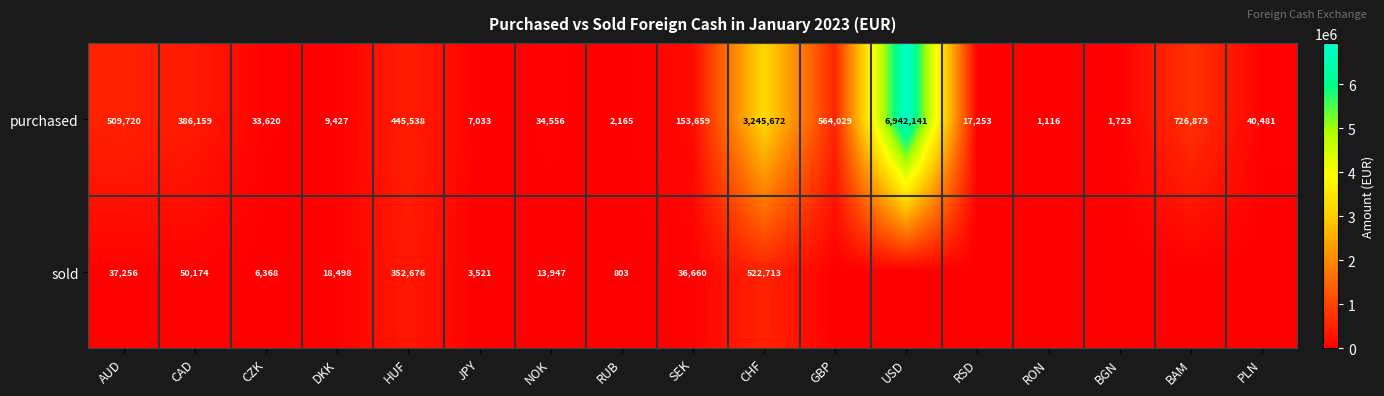

What is the total value across all series at AUD?

546976